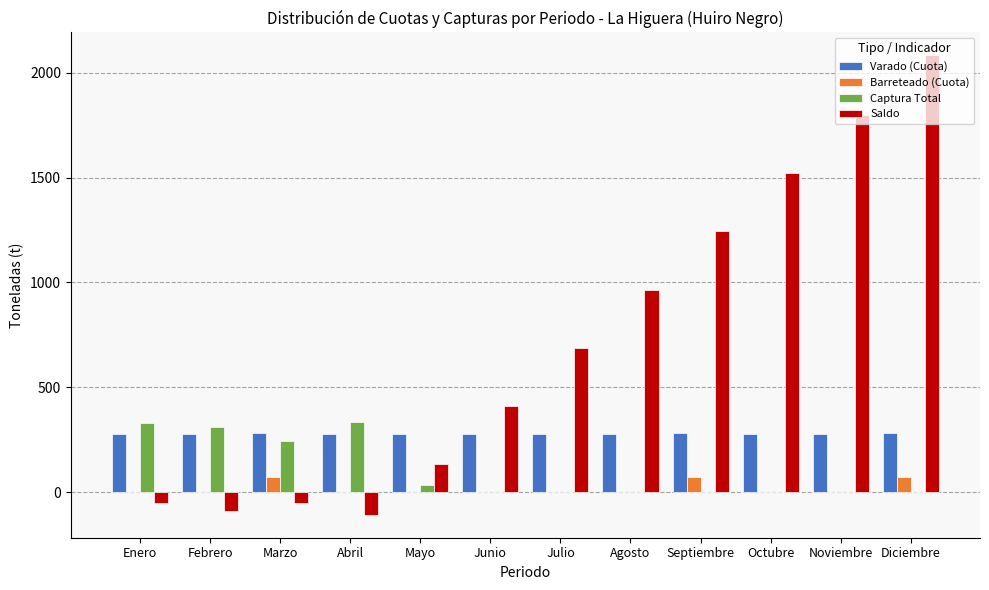

What is the sum of all Saldo values?

8542.9